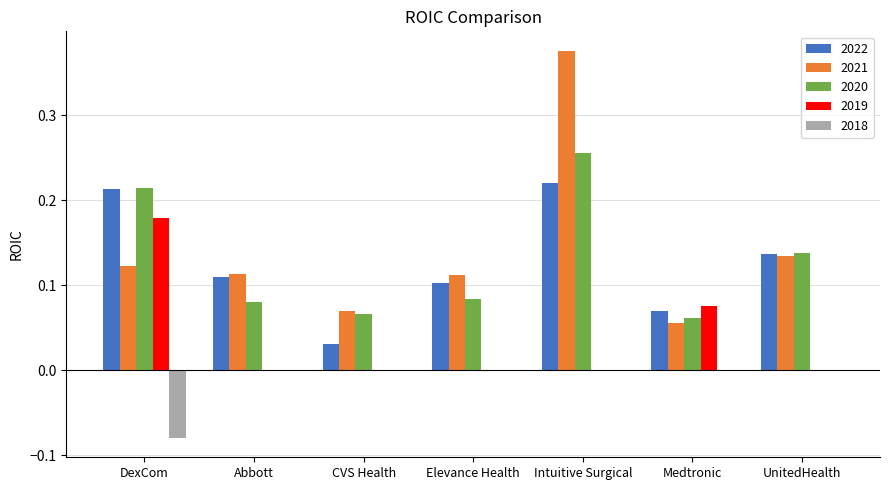

Between CVS Health and Intuitive Surgical, which series saw the biggest shift?

2021